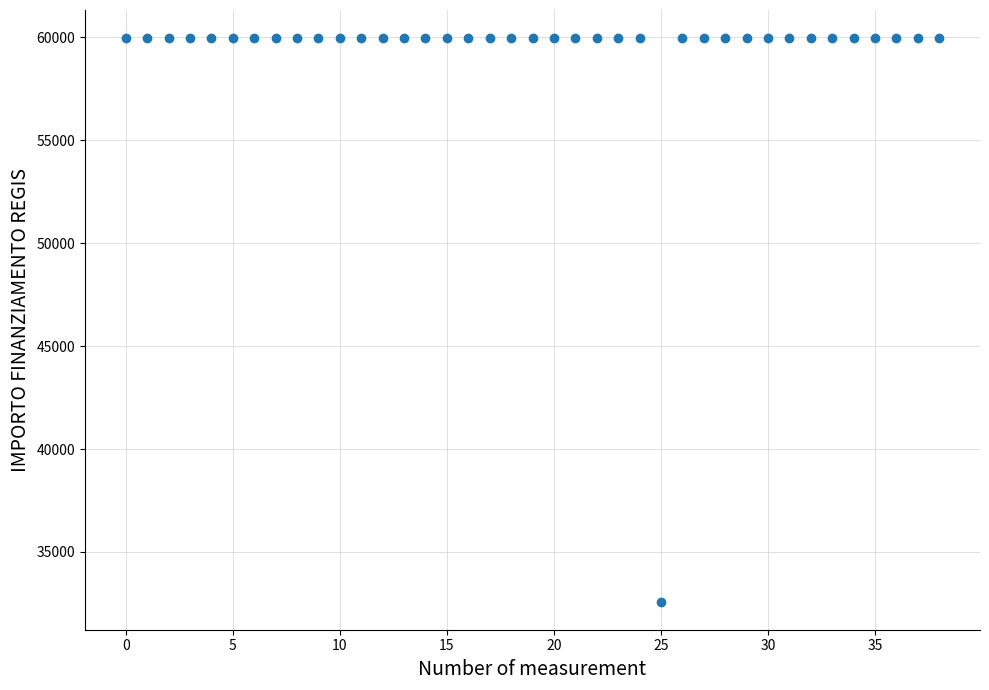

What is the range of Y values (max minus min)?

27377